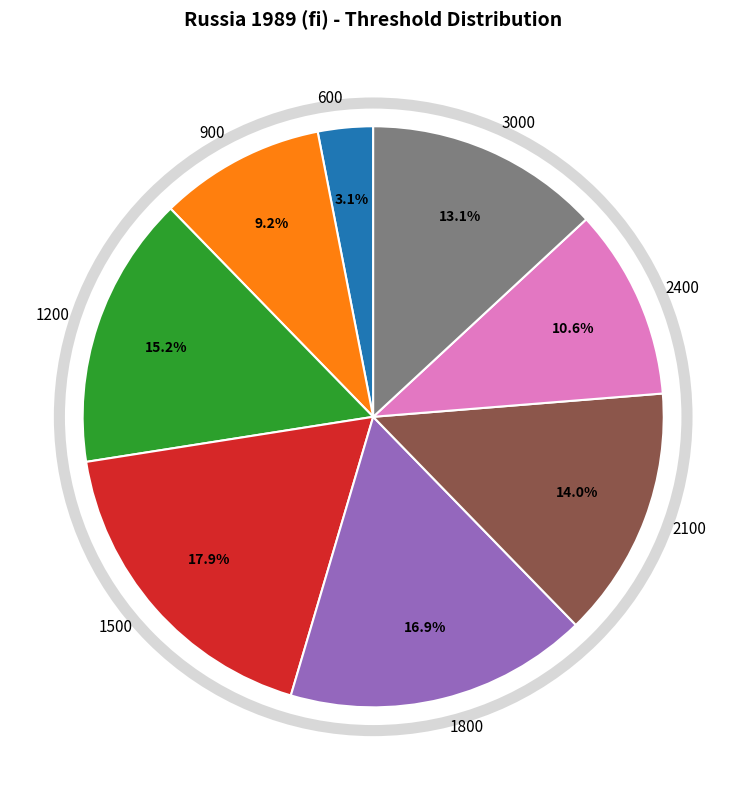

What is the ratio of the value at 1500 to the value at 3000?

1.4